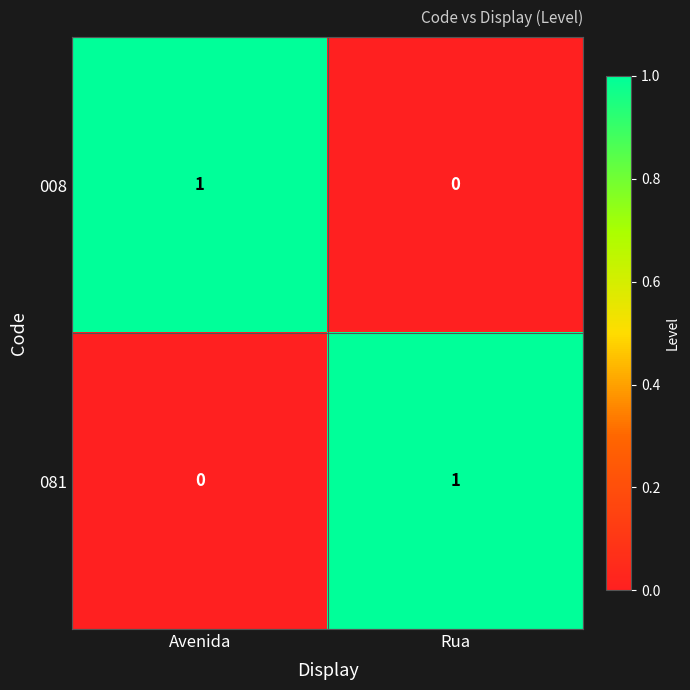

Where is 081 nearest to the value 0?

Avenida